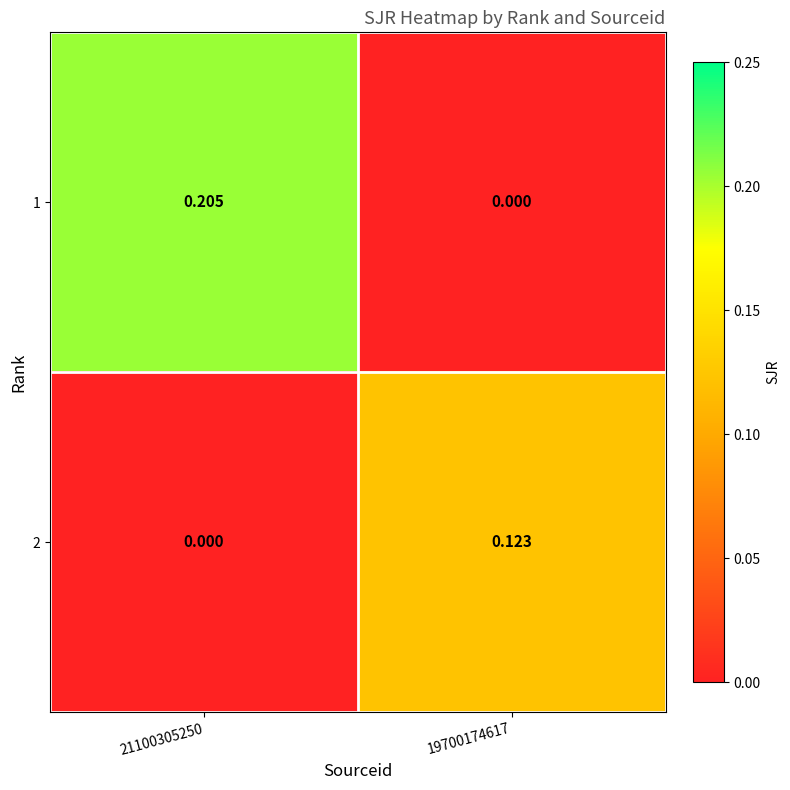

How many values in the 1 series exceed 0?

1